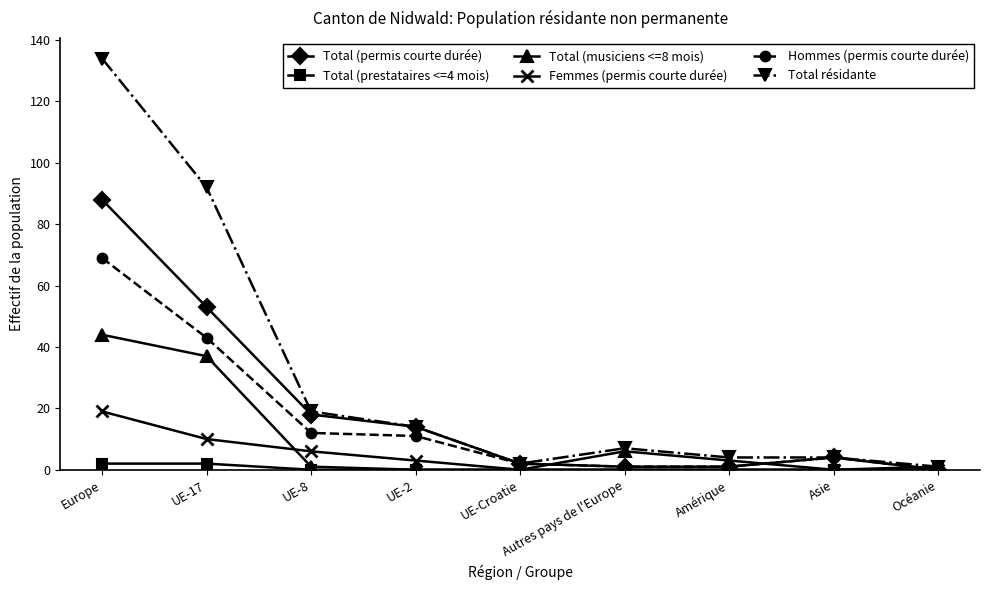

What is the label of the 5th point from the right?

UE-Croatie